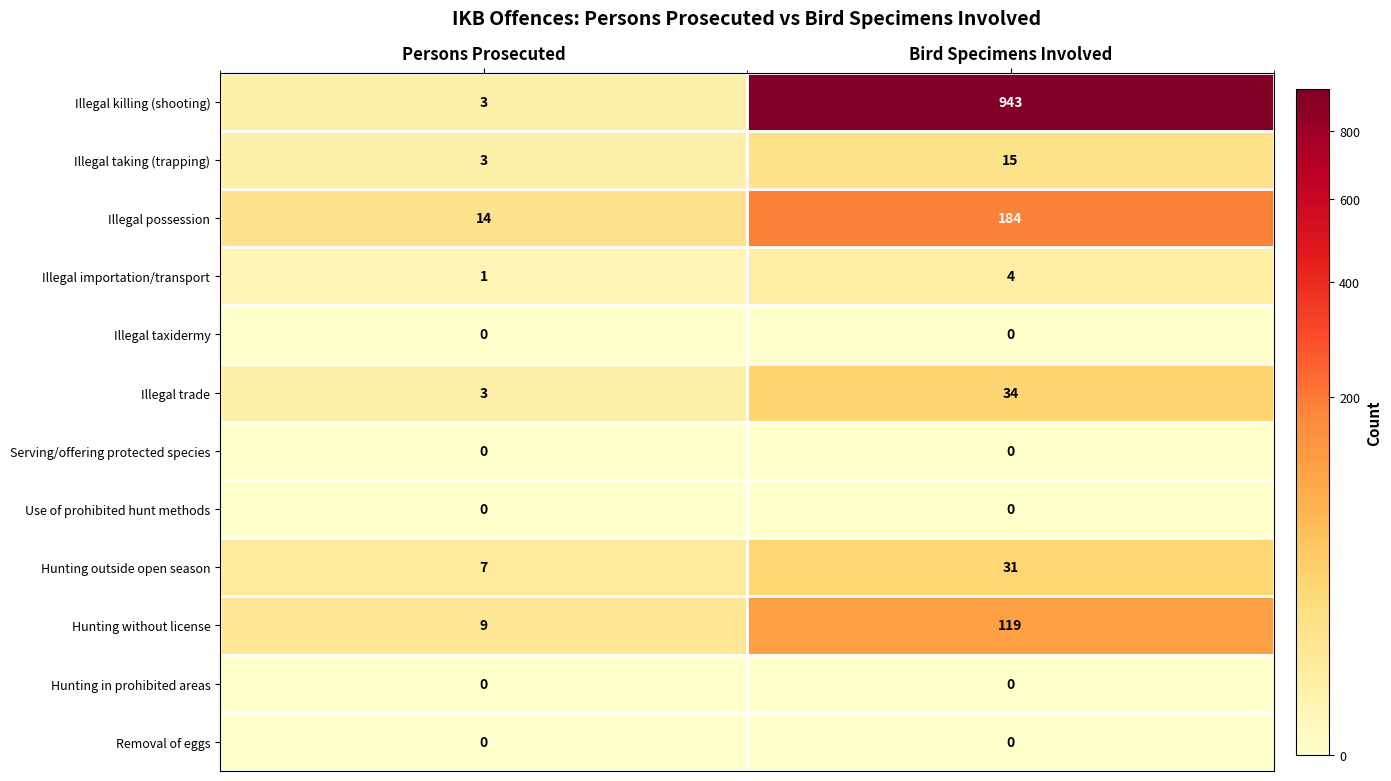

Count the number of data series in this chart.

12